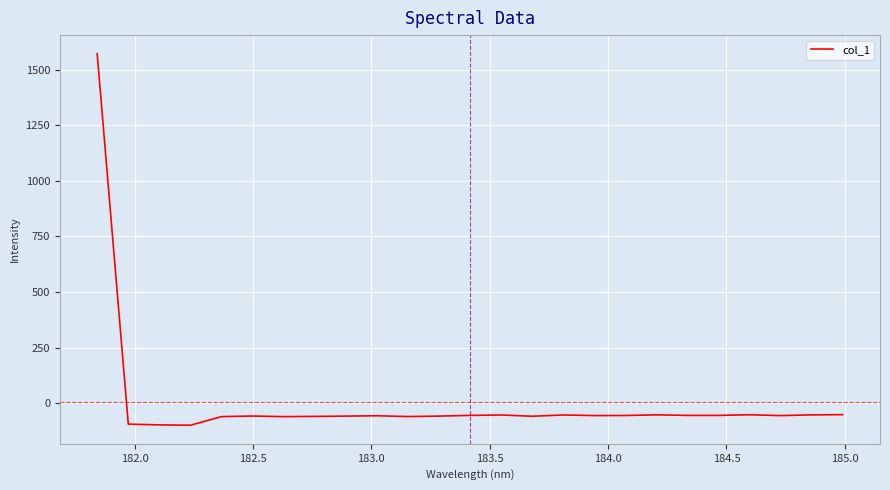

How many distinct data groups are displayed?

1